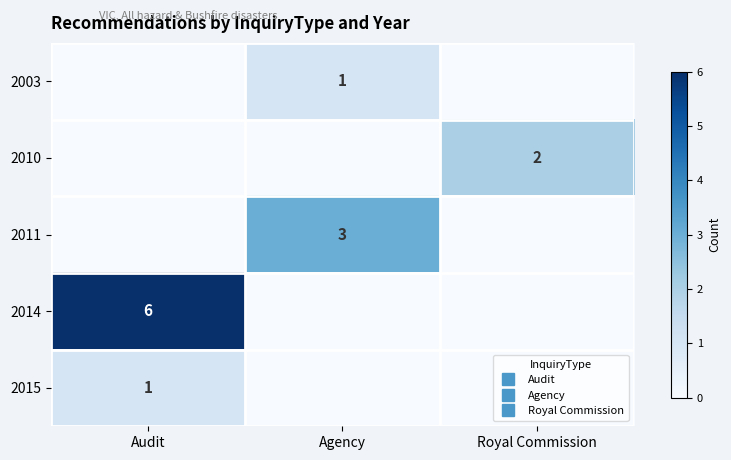

What is the maximum value shown in the chart?

6